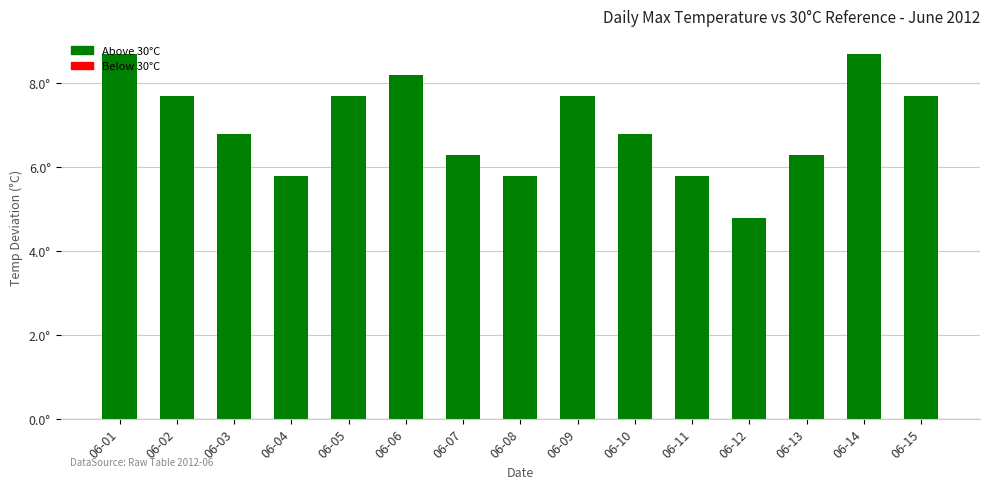

Reading left to right, transcribe all the data shown in this chart.

06-01=8.7	06-02=7.7	06-03=6.8	06-04=5.8	06-05=7.7	06-06=8.2	06-07=6.3	06-08=5.8	06-09=7.7	06-10=6.8	06-11=5.8	06-12=4.8	06-13=6.3	06-14=8.7	06-15=7.7